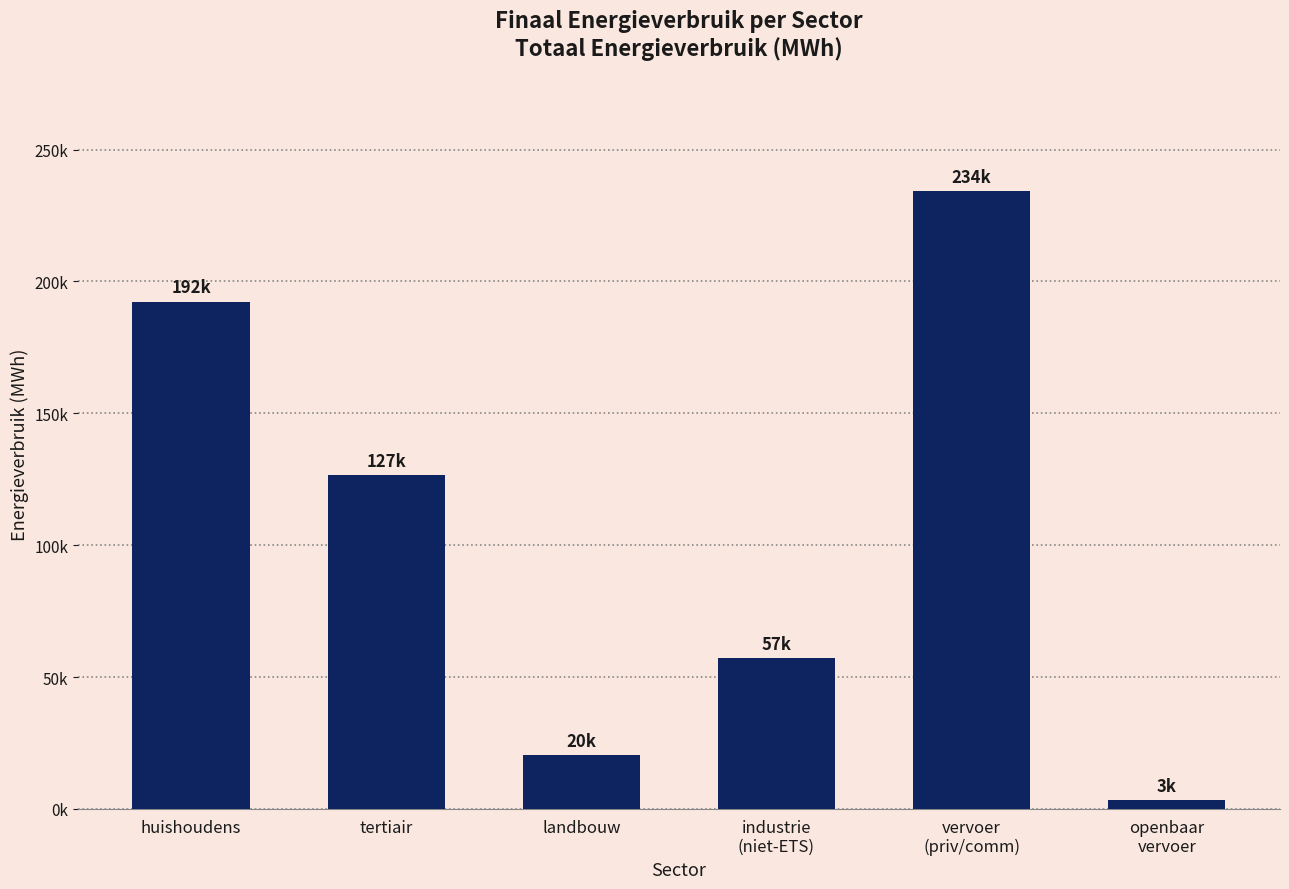

Reading right to left, transcribe all the data shown in this chart.

openbaar
vervoer=3354.7	vervoer
(priv/comm)=234360.4	industrie
(niet-ETS)=57156.3	landbouw=20331.9	tertiair=126681.3	huishoudens=192374.7